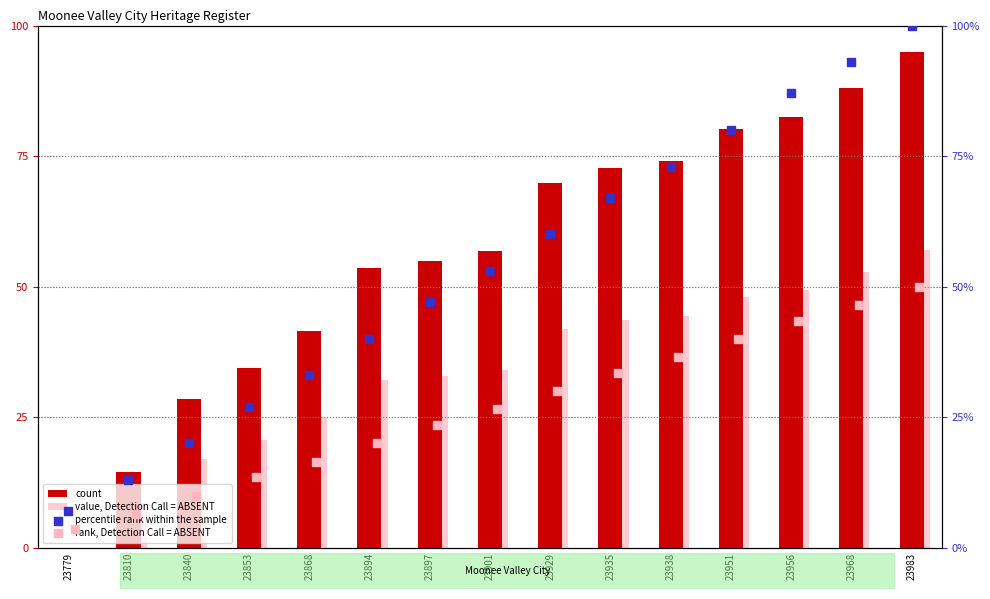

At which category is the sum across all series the highest?

23983